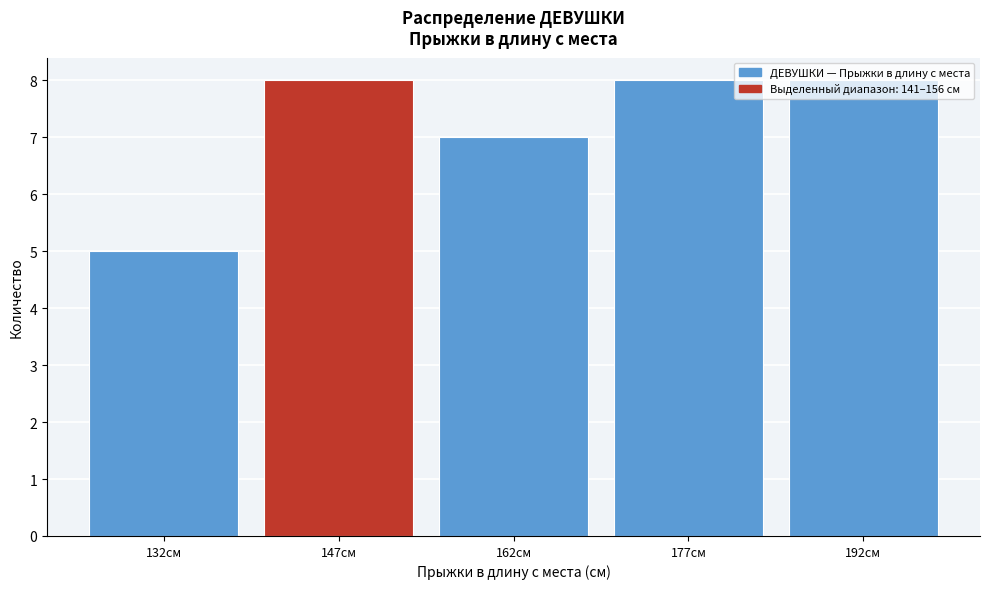

What is the sum of the values at 192см and 147см?

16